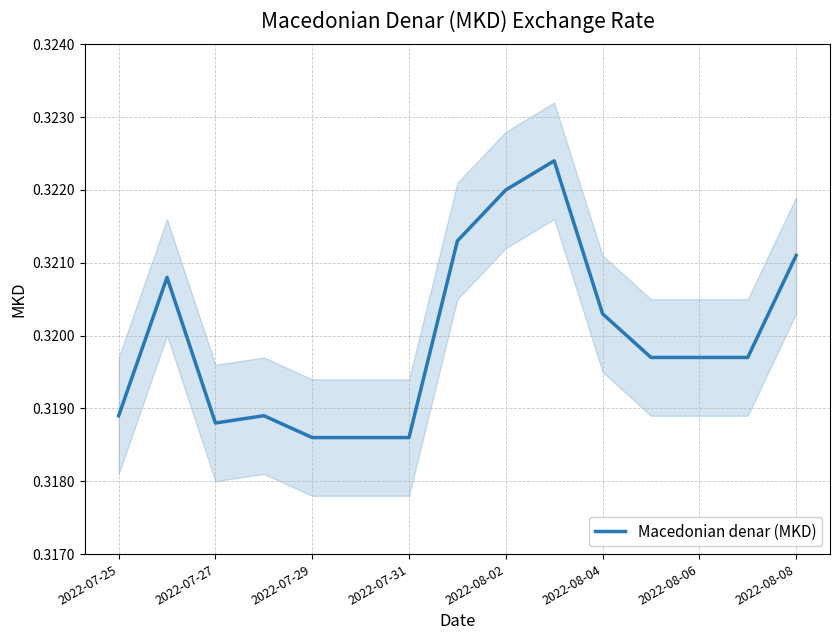

What is the value of the 4th point from the left?

0.3